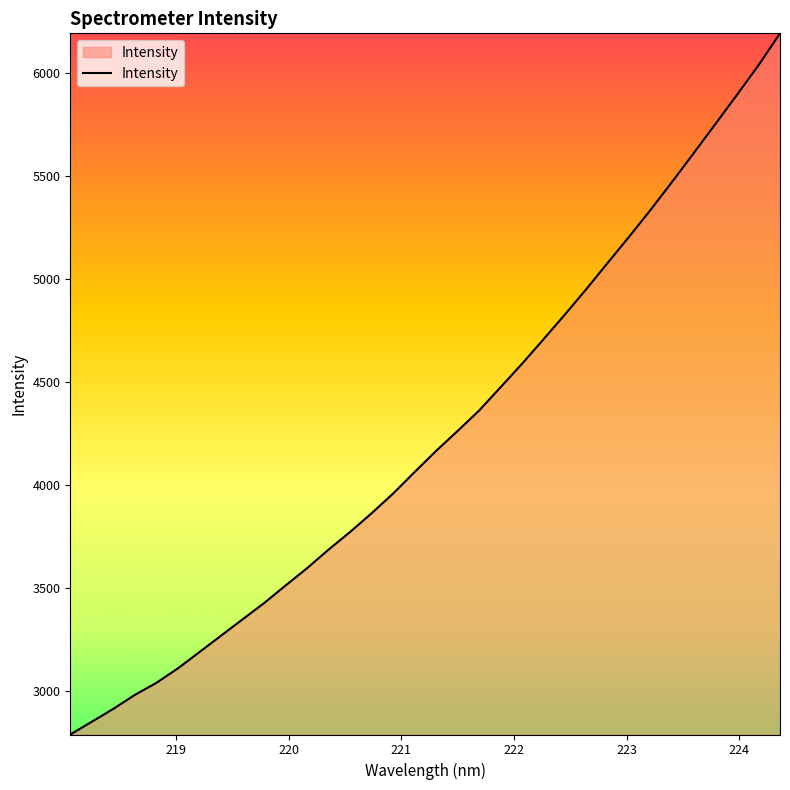

Reading left to right, extract all data points from this chart.

2790.9	2852.7	2915.4	2983.0	3041.2	3111.6	3190.6	3269.9	3349.0	3427.8	3513.2	3597.2	3687.3	3773.0	3863.6	3959.1	4063.4	4166.0	4262.6	4361.6	4474.9	4588.7	4707.8	4828.3	4952.0	5080.0	5207.1	5337.6	5473.2	5611.6	5751.4	5892.2	6035.3	6190.0